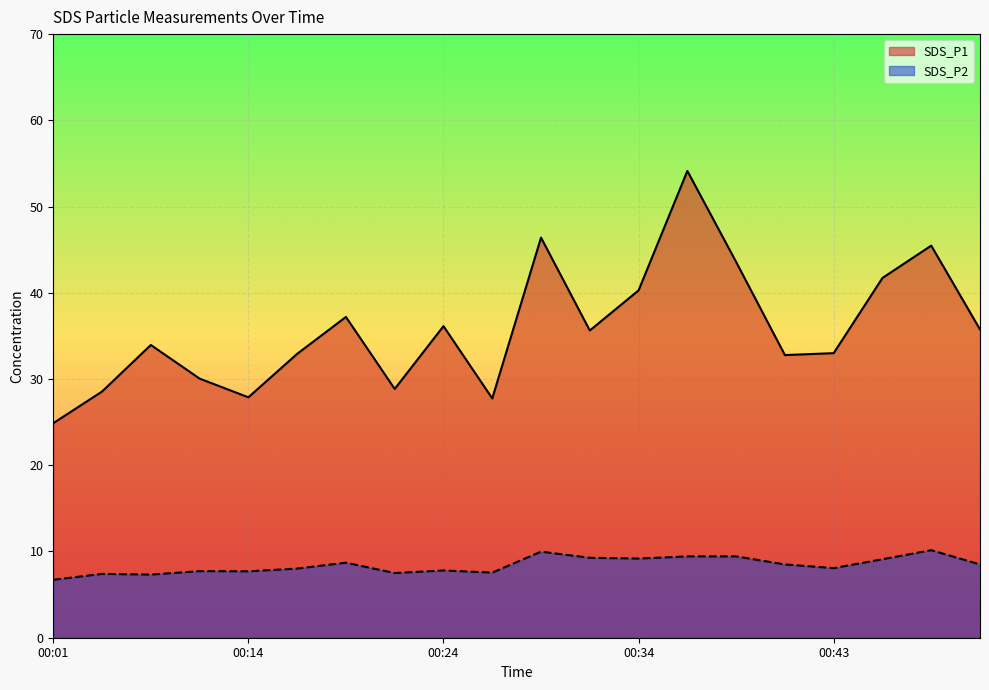

Which category has the lowest value across all series?

00:01